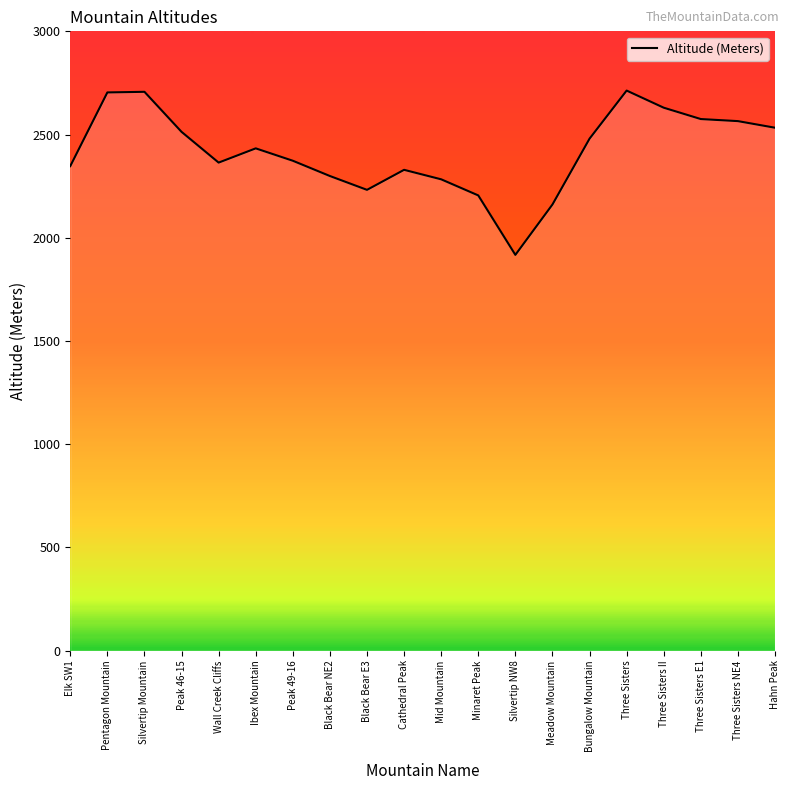

Which label corresponds to the smallest value in the chart?

Silvertip NW8